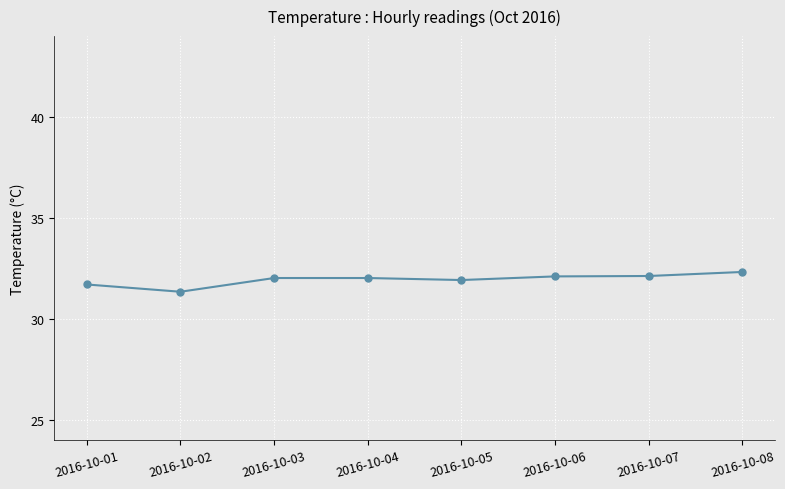

What is the value of the 3rd point from the left?

32.0